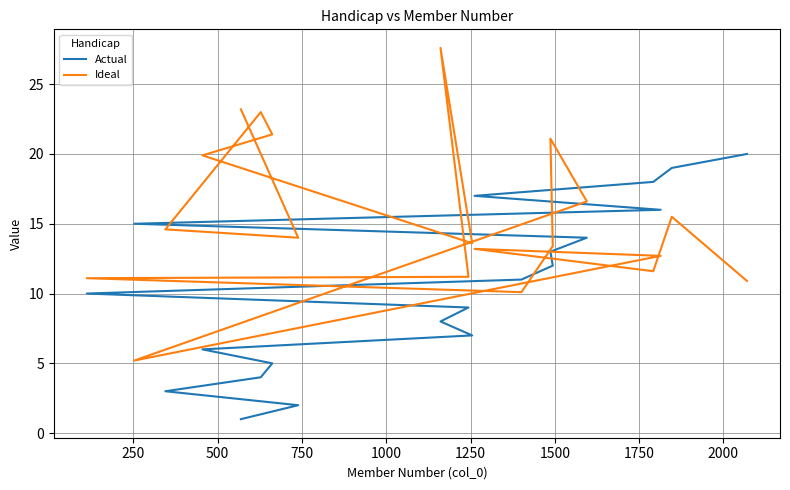

True or false: Actual has a value of 8.2 at 1250.

False